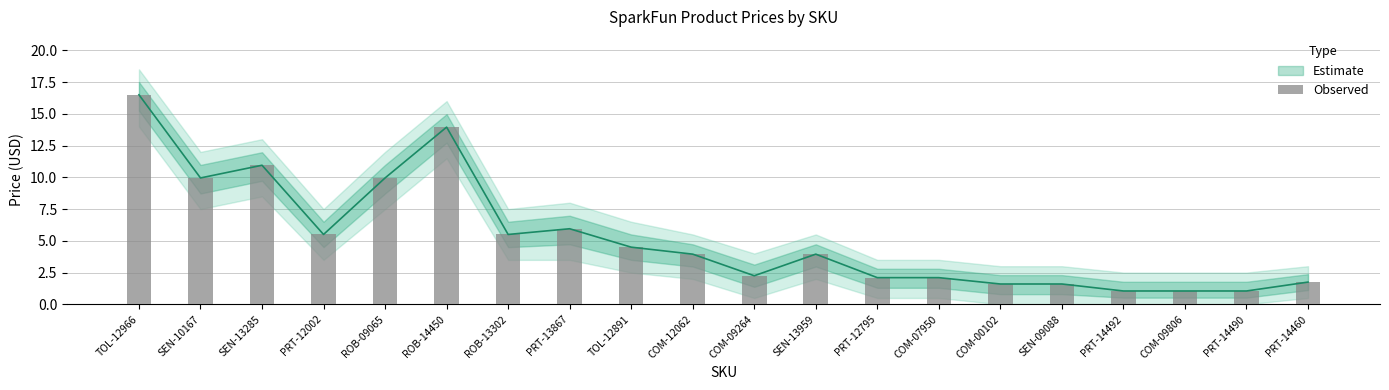

Where does the data first go above 3?

TOL-12966